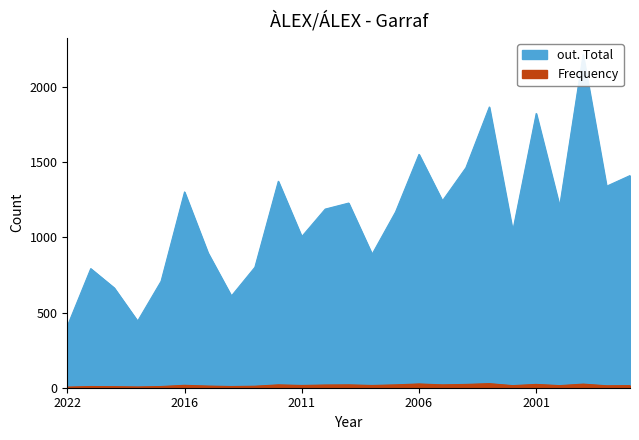

What are all the series names shown in the legend?

out. Total, Frequency